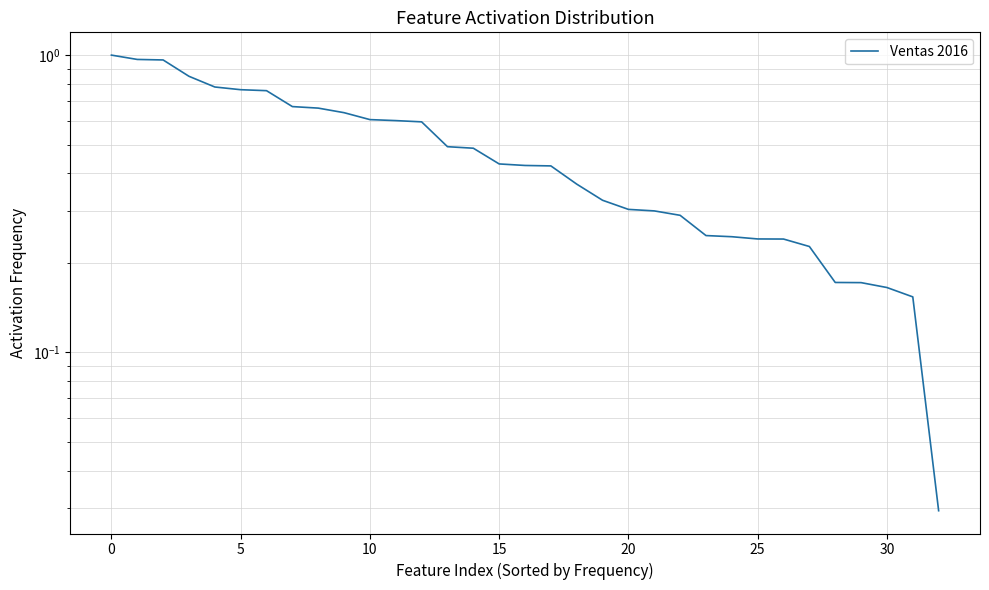

Is this an area chart (filled region under the line)?

No